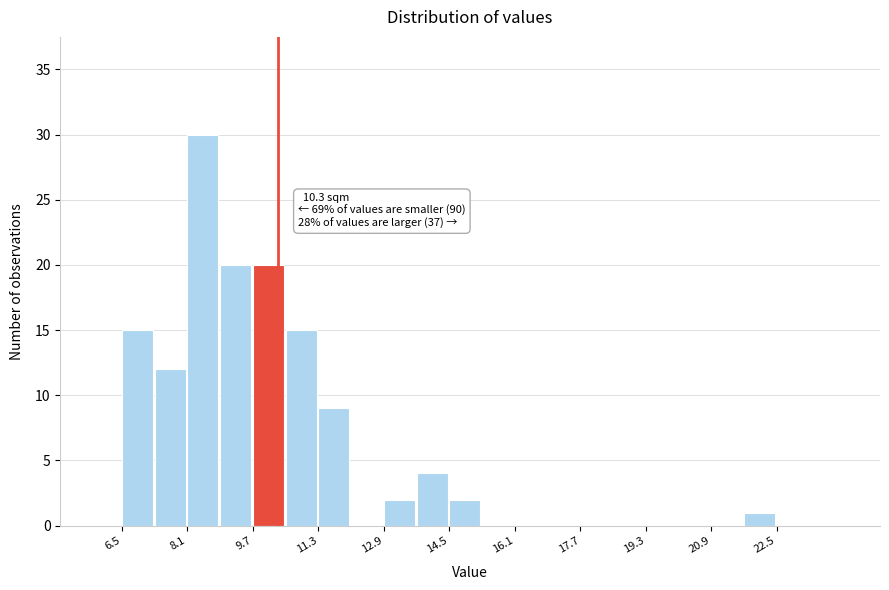

Read against the x-axis, roughly where is the centre of the tallest bar?

8.4